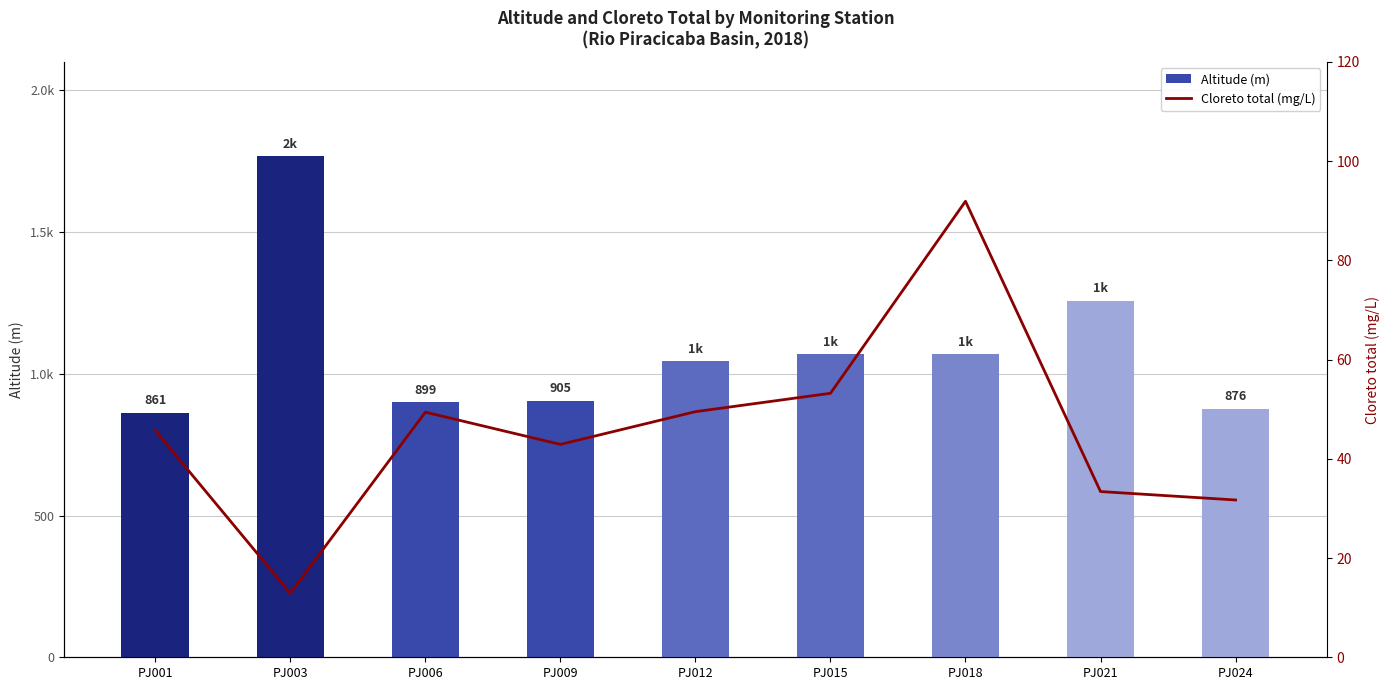

What is the difference between the Altitude (m) values at PJ015 and PJ006?

170.0